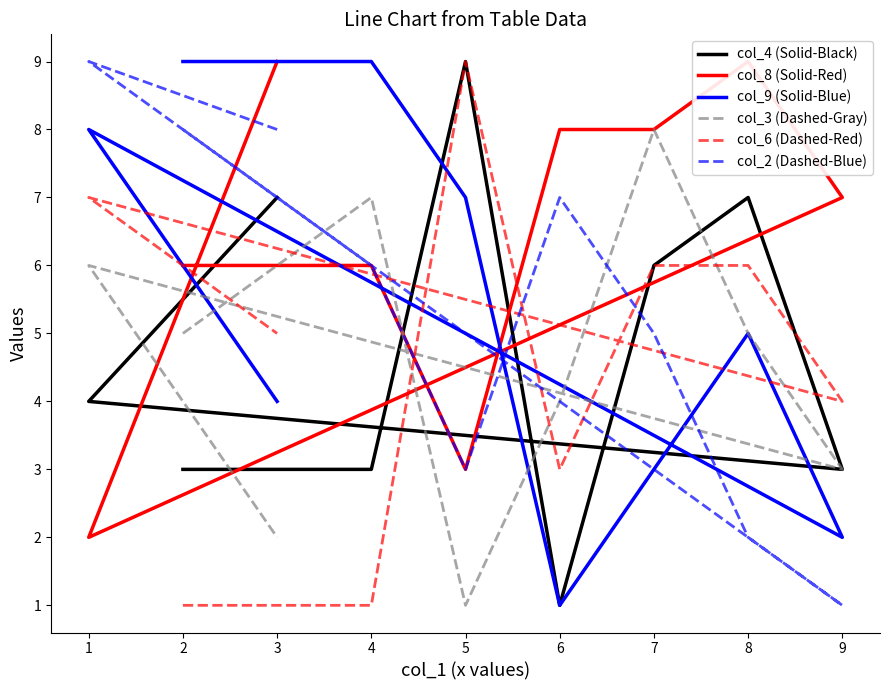

How many interior local peaks does the col_2 (Dashed-Blue) series have?

2